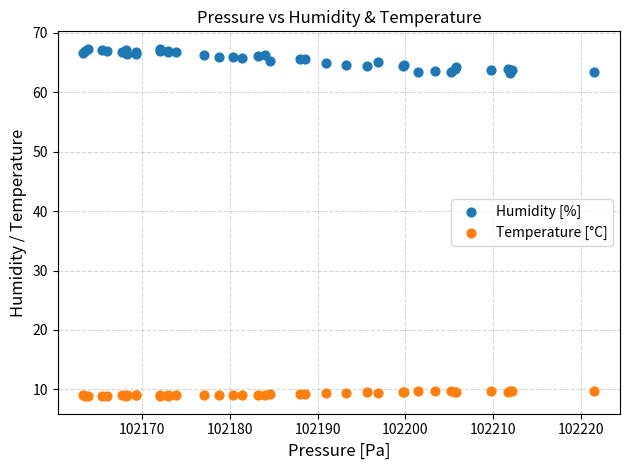

Which series contains the highest Y value?

Humidity [%]